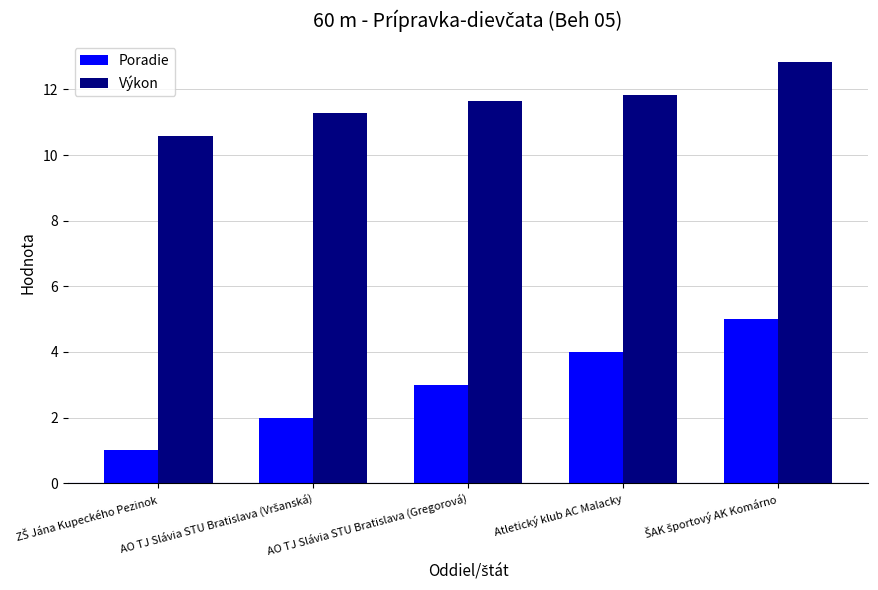

What are all the series names shown in the legend?

Poradie, Výkon